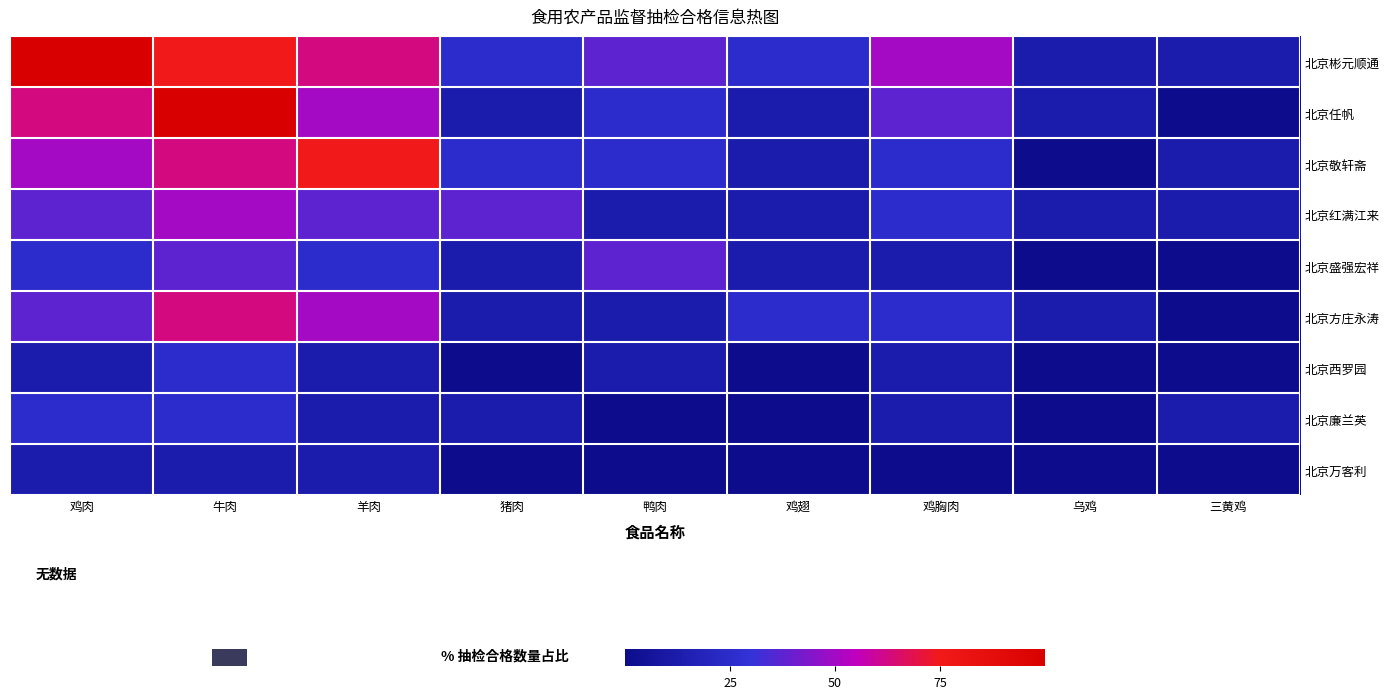

Count the number of categories in the chart.

9